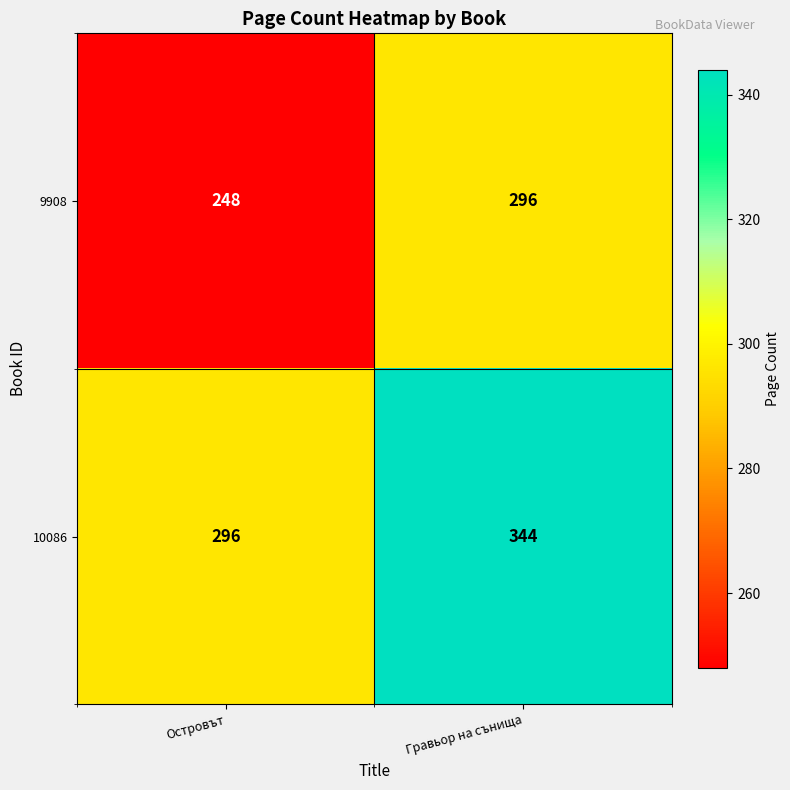

Which series has the largest total across all categories?

10086